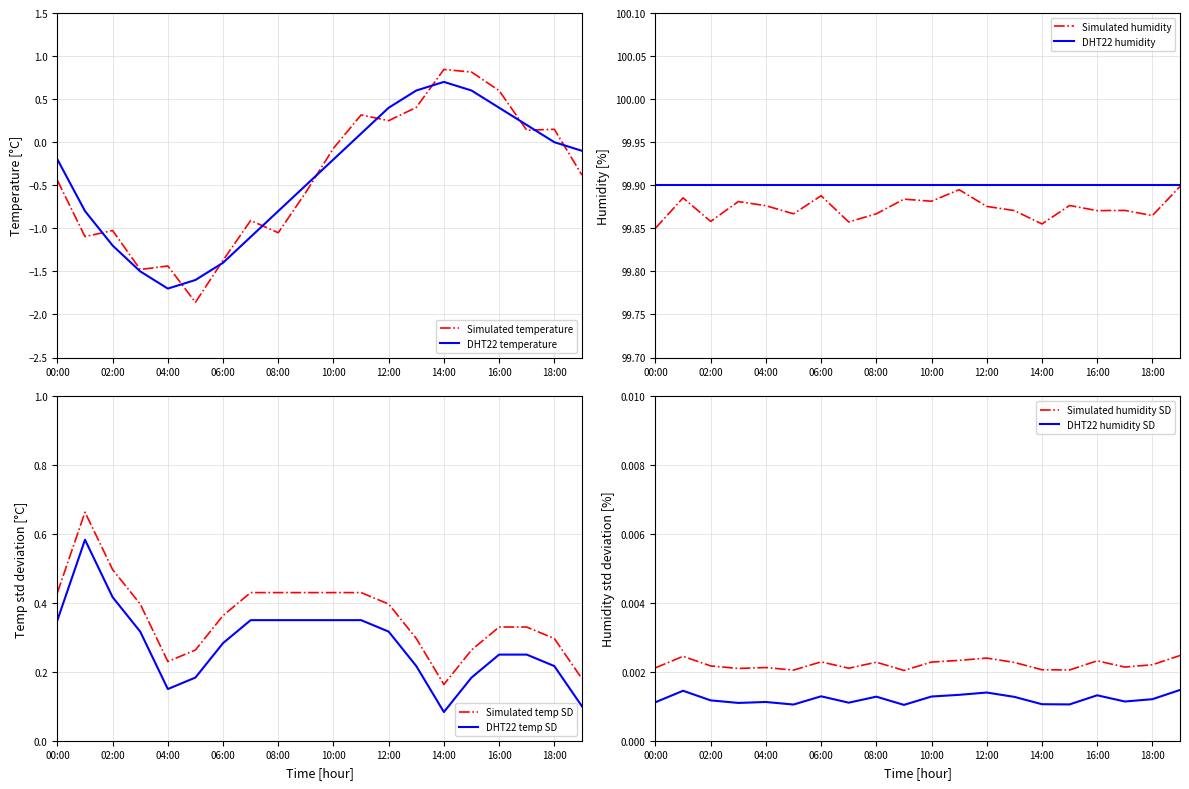

Reading left to right, what are all the values shown in this chart?

-0.2	-0.8	-1.2	-1.5	-1.7	-1.6	-1.4	-1.1	-0.8	-0.5	-0.2	0.1	0.4	0.6	0.7	0.6	0.4	0.2	0.0	-0.1